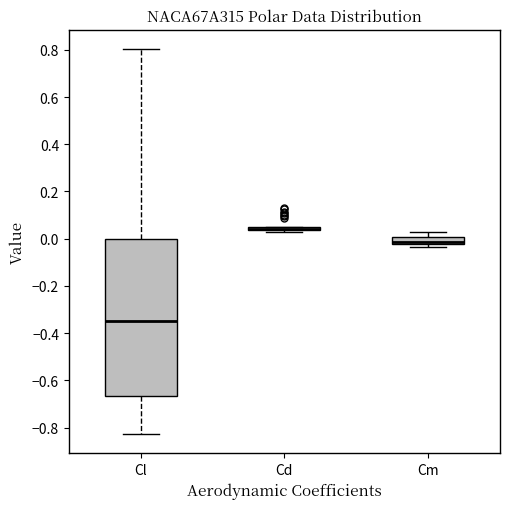

Reading left to right, read every box against the y-axis: the position of its median line, the range the box covers, and the ends of its whiskers. The values are not printed on the chart, so give them approximately, as read against the axis.

Cl: median -0.34, box -0.66 to 0.00, whiskers -0.82 to 0.80
Cd: box collapsed to a line at 0.04, whiskers 0.02 to 0.04
Cm: median -0.02 (inside the box), box -0.02 to 0.00, whiskers -0.04 to 0.02